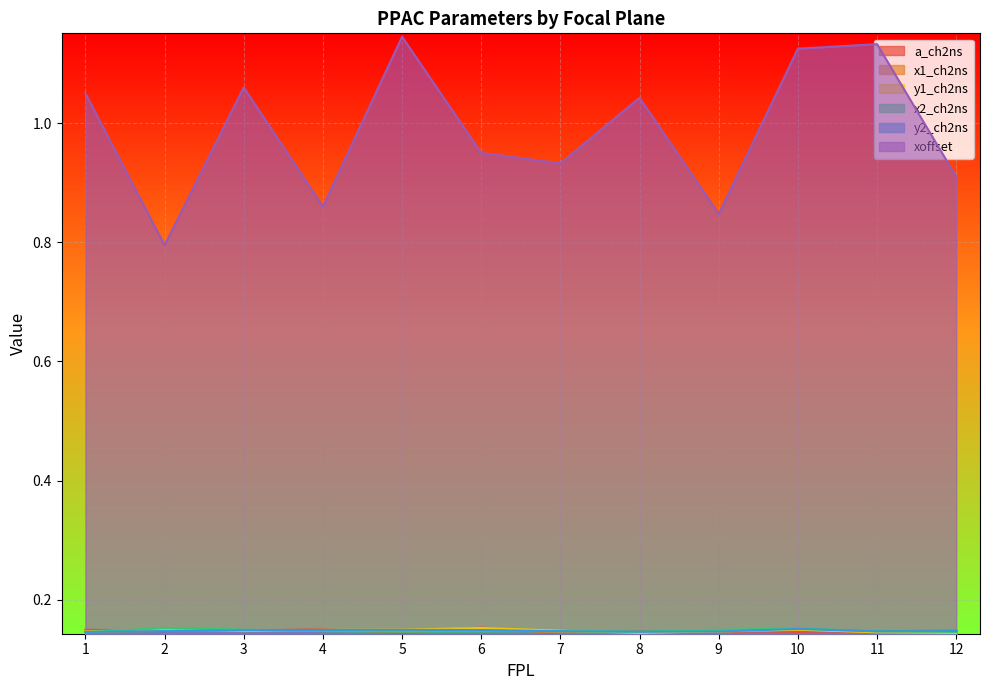

What are all the series names shown in the legend?

a_ch2ns, x1_ch2ns, y1_ch2ns, x2_ch2ns, y2_ch2ns, xoffset